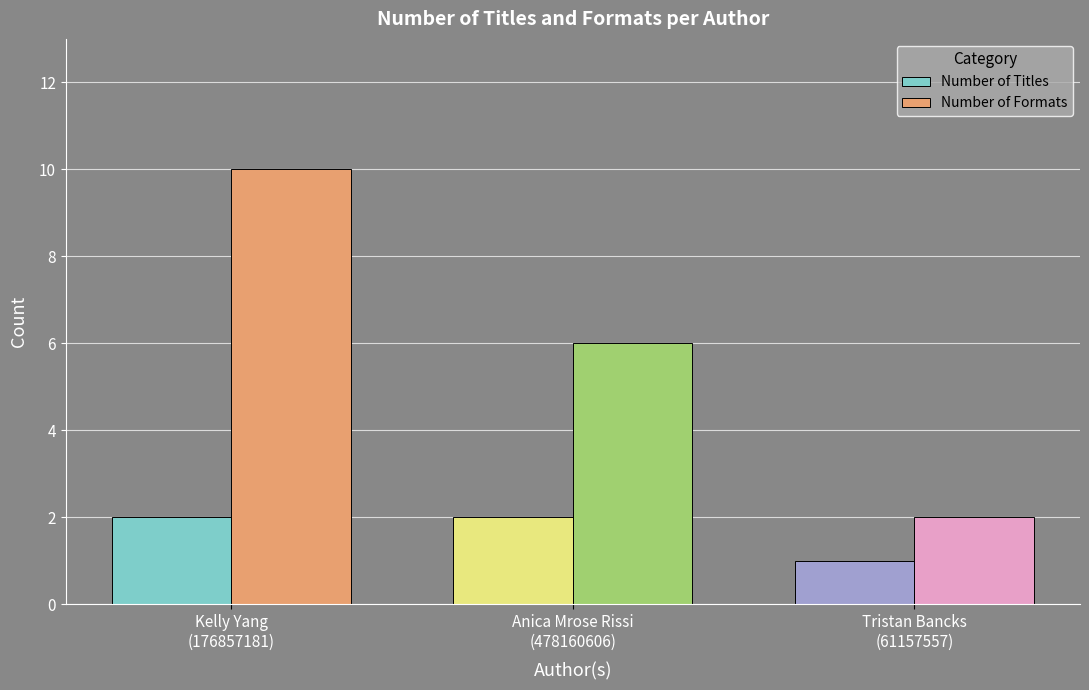

Reading right to left, what are all the values shown in this chart?

Number of Titles: Tristan Bancks
(61157557)=1	Anica Mrose Rissi
(478160606)=2	Kelly Yang
(176857181)=2
Number of Formats: Tristan Bancks
(61157557)=2	Anica Mrose Rissi
(478160606)=6	Kelly Yang
(176857181)=10